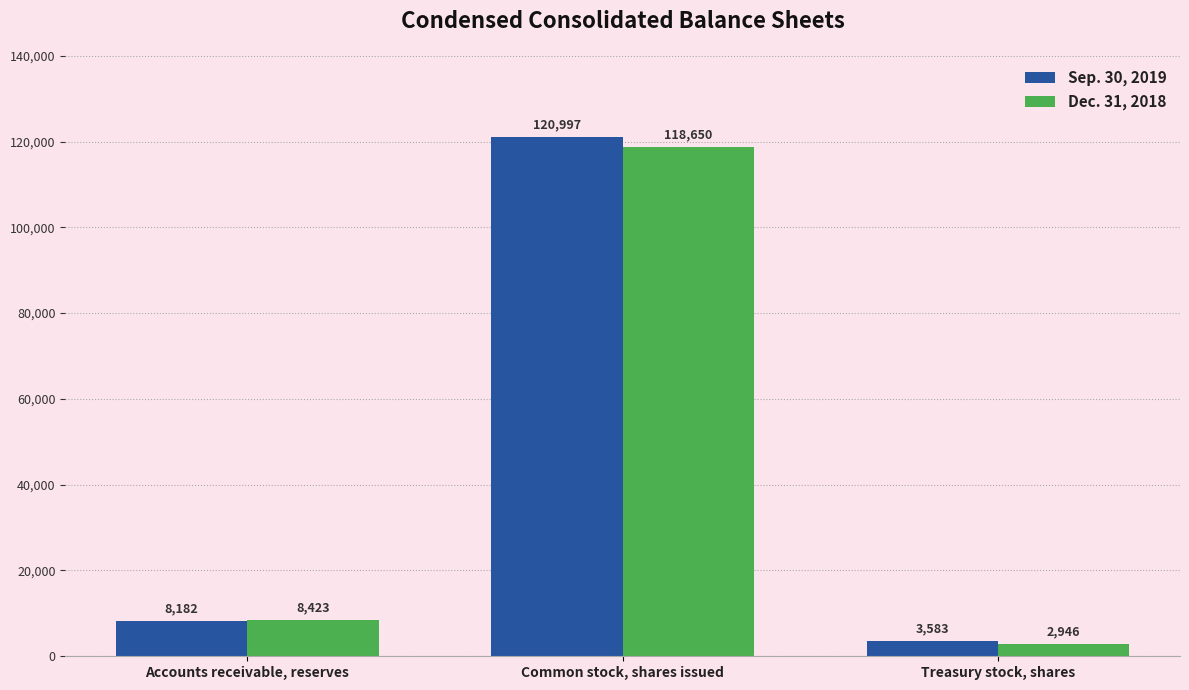

Reading right to left, list all the values displayed in this chart.

Sep. 30, 2019: Treasury stock, shares=3583	Common stock, shares issued=120997	Accounts receivable, reserves=8182
Dec. 31, 2018: Treasury stock, shares=2946	Common stock, shares issued=118650	Accounts receivable, reserves=8423